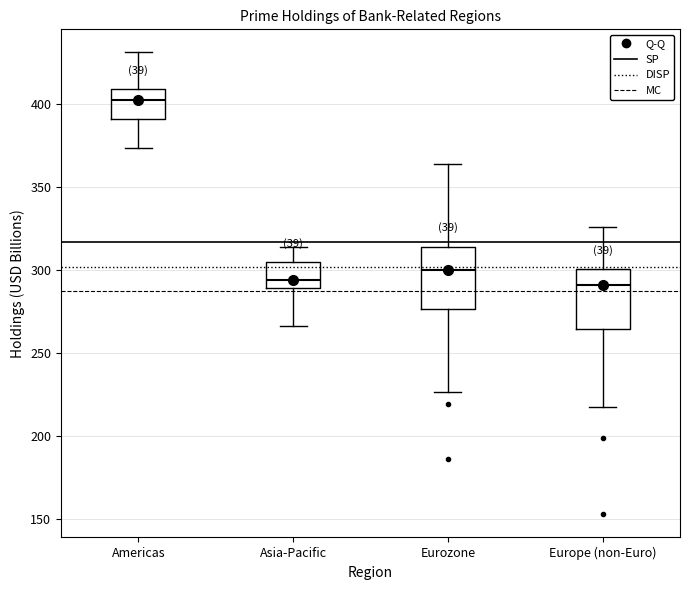

Reading left to right, transcribe this box plot: for each box, give where its median line is, the range the box spans, and where its two whiskers end, as read against the y-axis. The values are not printed on the chart, so give them approximately, as read against the axis.

Americas: median 400, box 390 to 410, whiskers 375 to 430
Asia-Pacific: median 295, box 290 to 305, whiskers 265 to 315
Eurozone: median 300, box 275 to 315, whiskers 225 to 365
Europe (non-Euro): median 290, box 265 to 300, whiskers 215 to 325